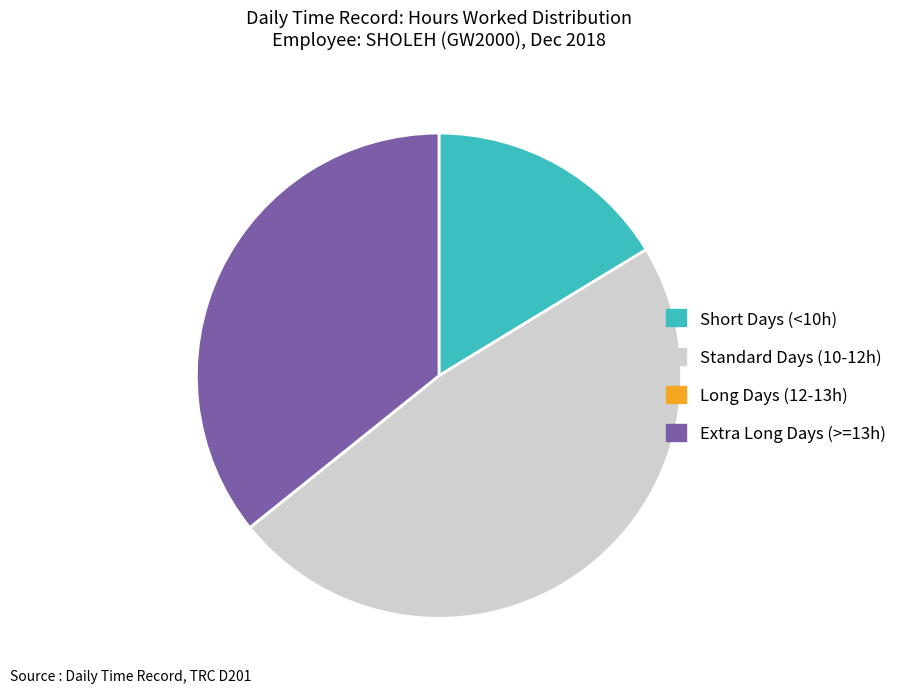

The Extra Long Days (>=13h) slice represents 36% of the pie. True or false?

True